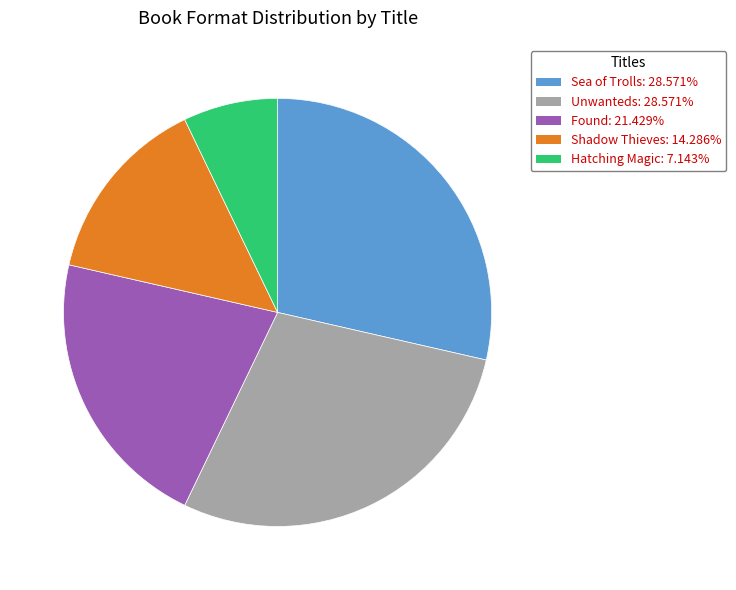

How many segments does this pie chart have?

5